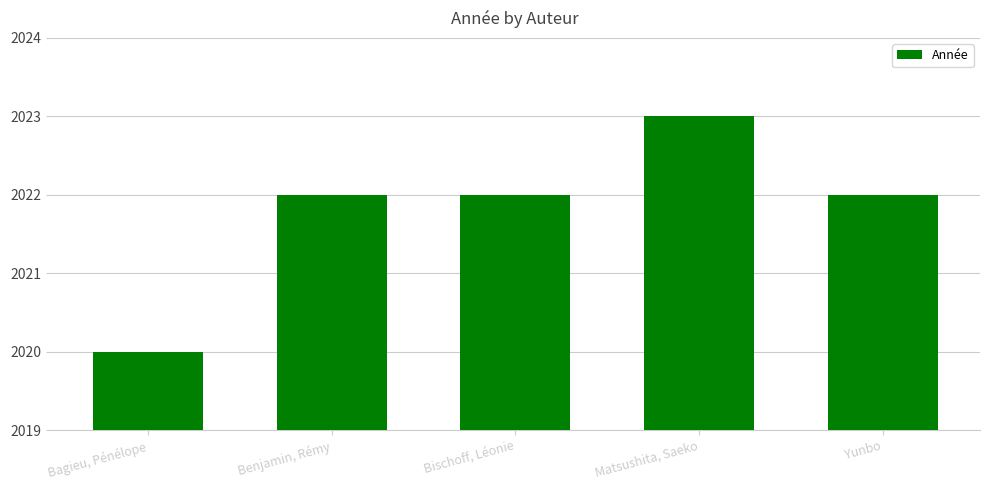

Reading left to right, extract all data points from this chart.

Bagieu, Pénélope=2020	Benjamin, Rémy=2022	Bischoff, Léonie=2022	Matsushita, Saeko=2023	Yunbo=2022